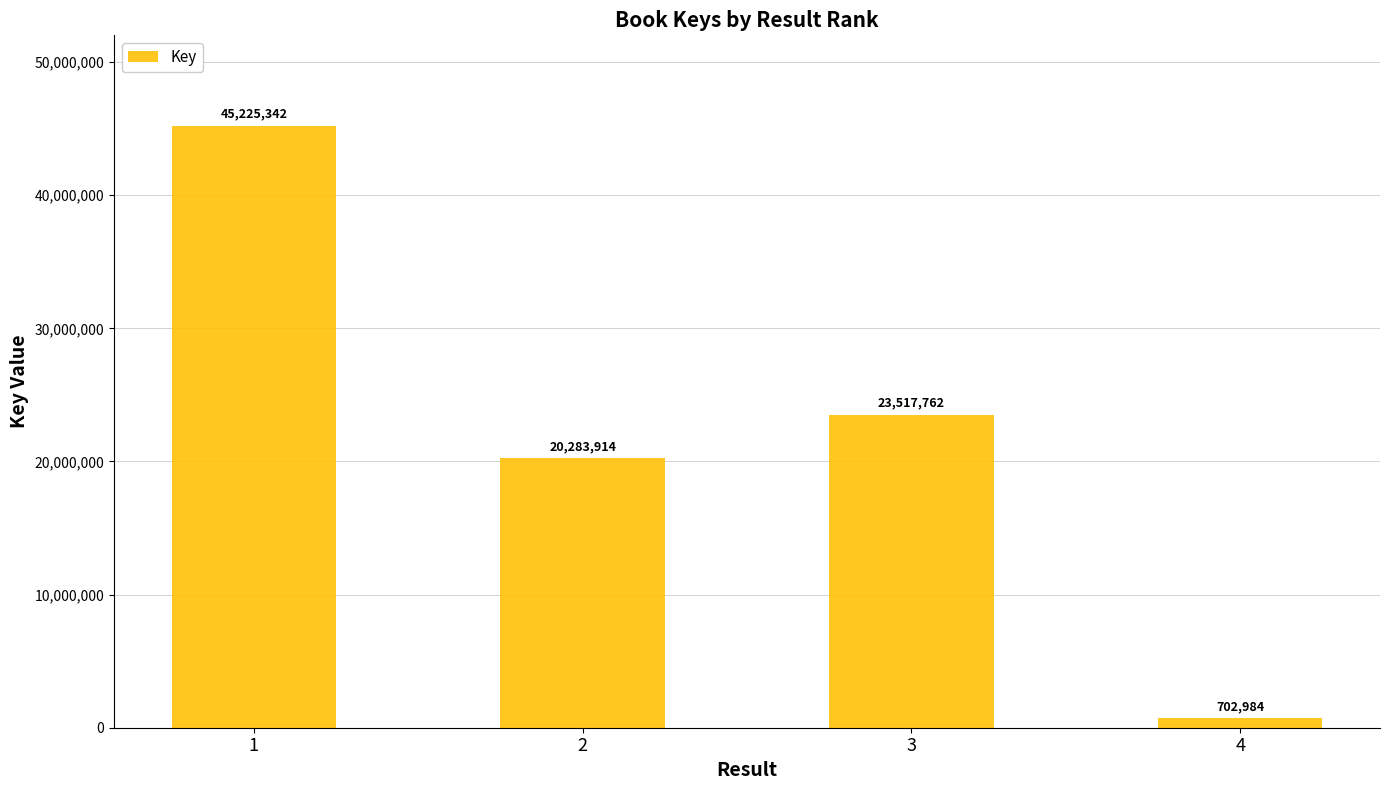

How many values are below 23517762?

2